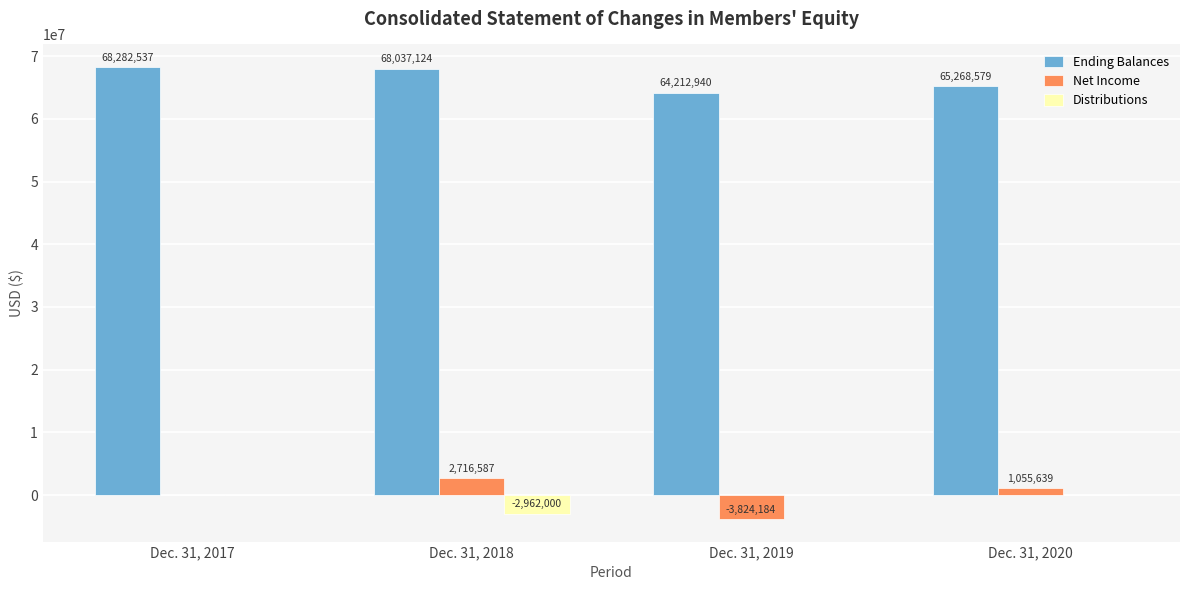

Between Dec. 31, 2017 and Dec. 31, 2018, which series saw the biggest shift?

Distributions